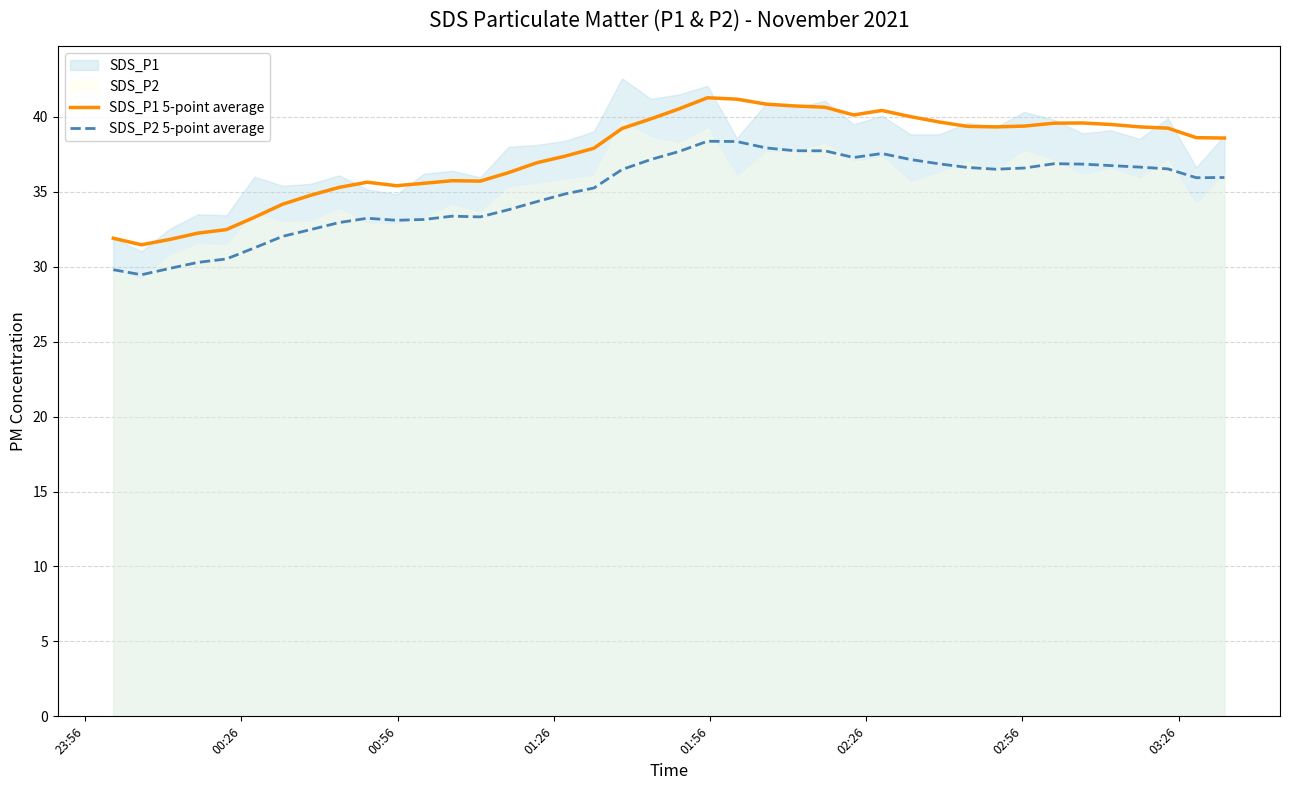

How many data points in SDS_P2 5-point average are above 36?

20